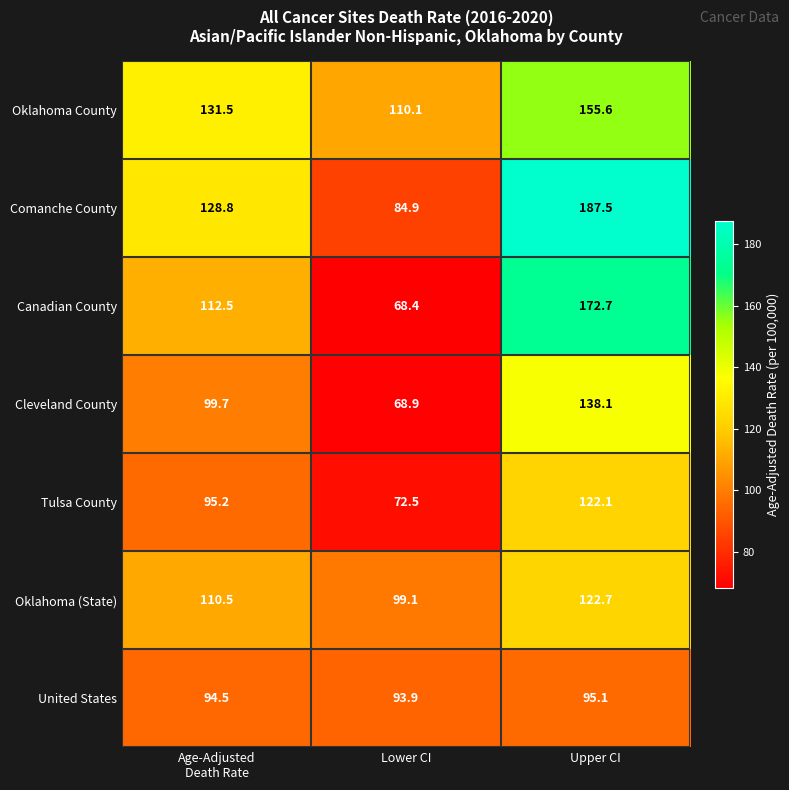

The Oklahoma County series shows 110.1 at Lower CI. True or false?

True